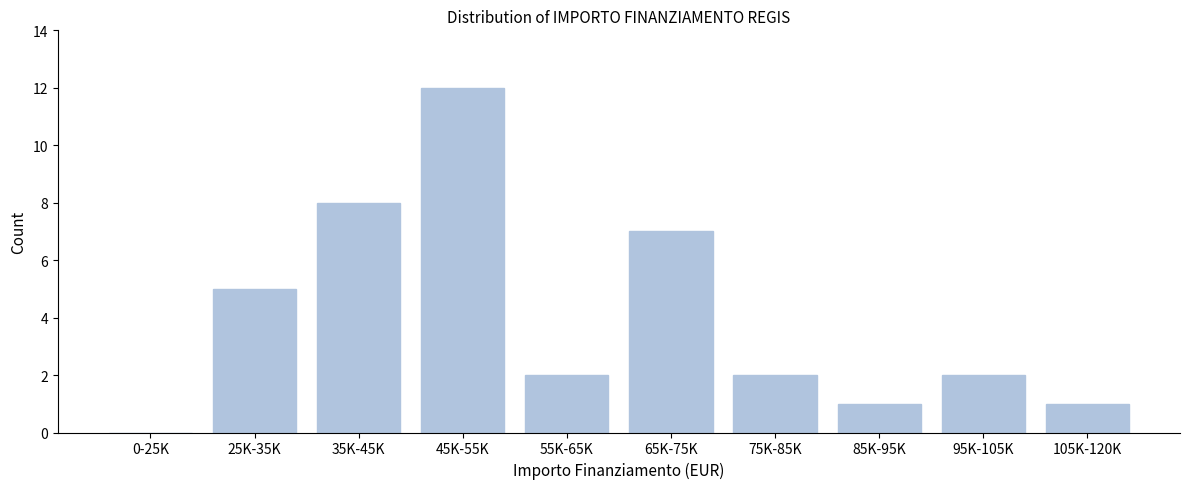

Reading right to left, what are all the values shown in this chart?

105K-120K=1	95K-105K=2	85K-95K=1	75K-85K=2	65K-75K=7	55K-65K=2	45K-55K=12	35K-45K=8	25K-35K=5	0-25K=0